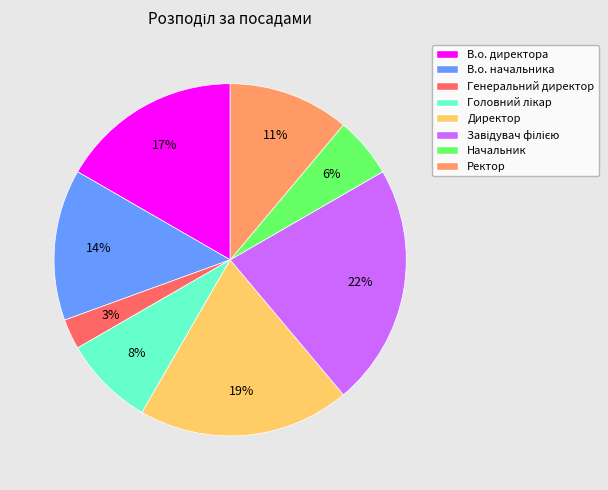

What is the smallest slice in the pie chart?

Генеральний директор